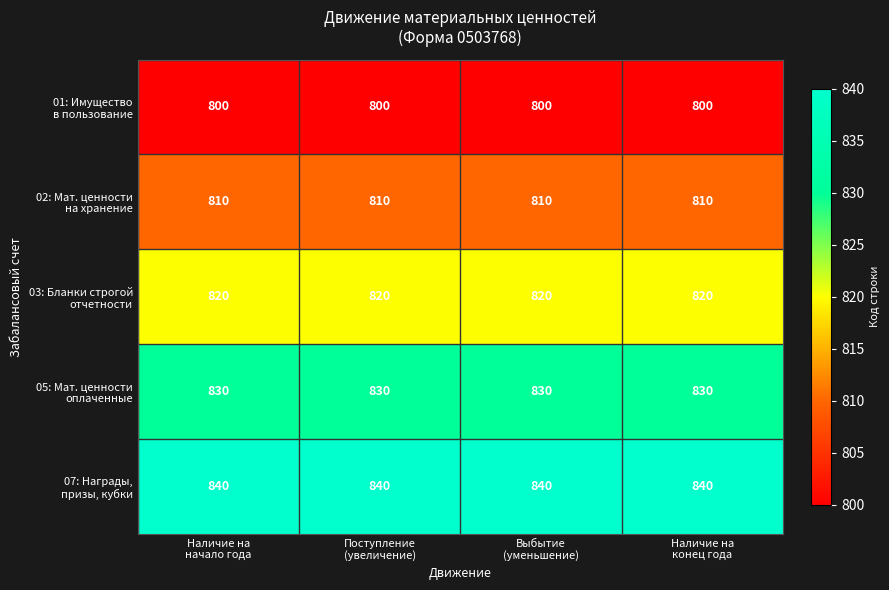

What is the total value across all series at Выбытие
(уменьшение)?

4100